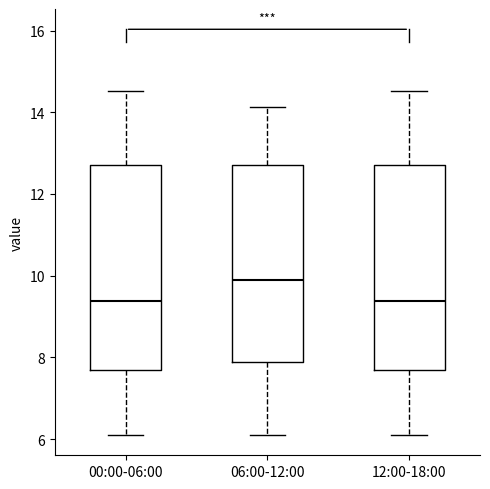

Where does the lower whisker of the box for 12:00-18:00 end on the y-axis? The values are not printed on the chart, so give them approximately, as read against the axis.

6.2